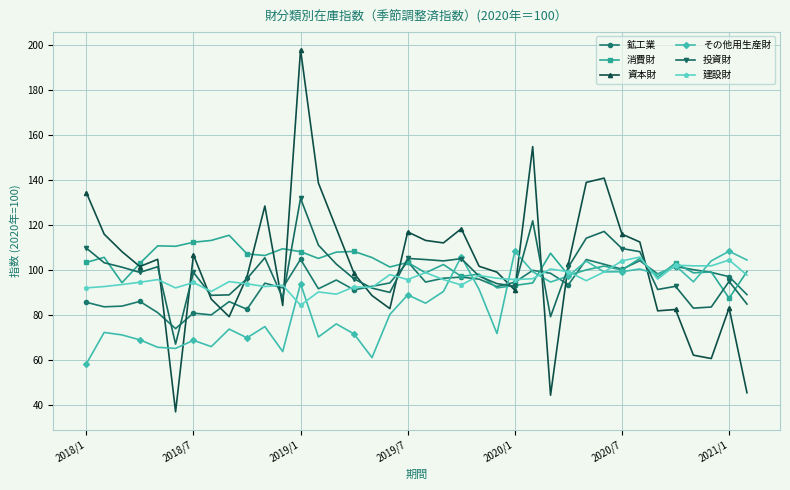

Which series has the largest range (max minus min)?

資本財